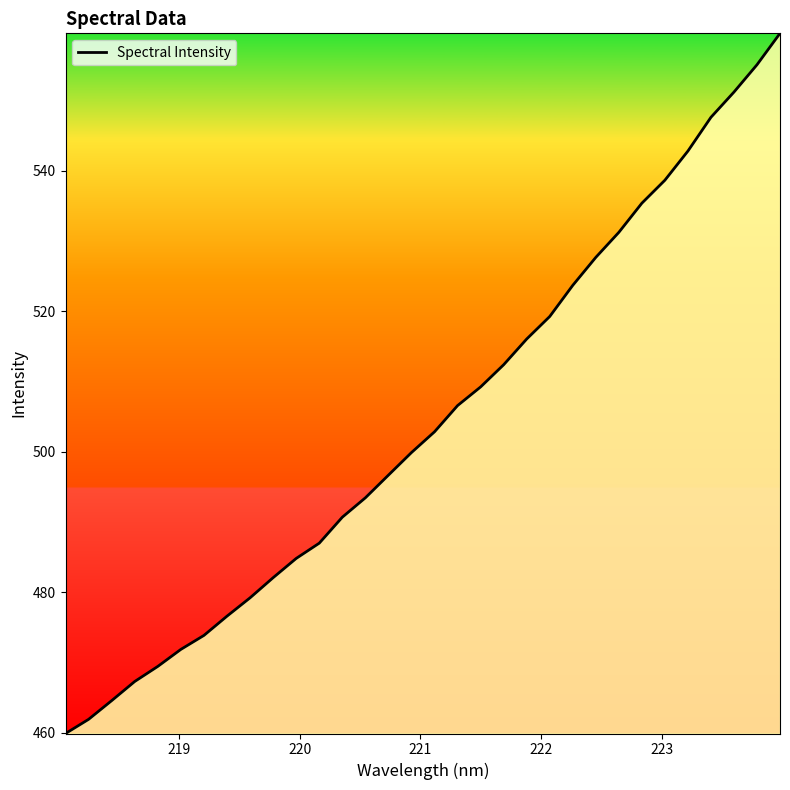

What is the difference between the maximum and minimum values?

99.6